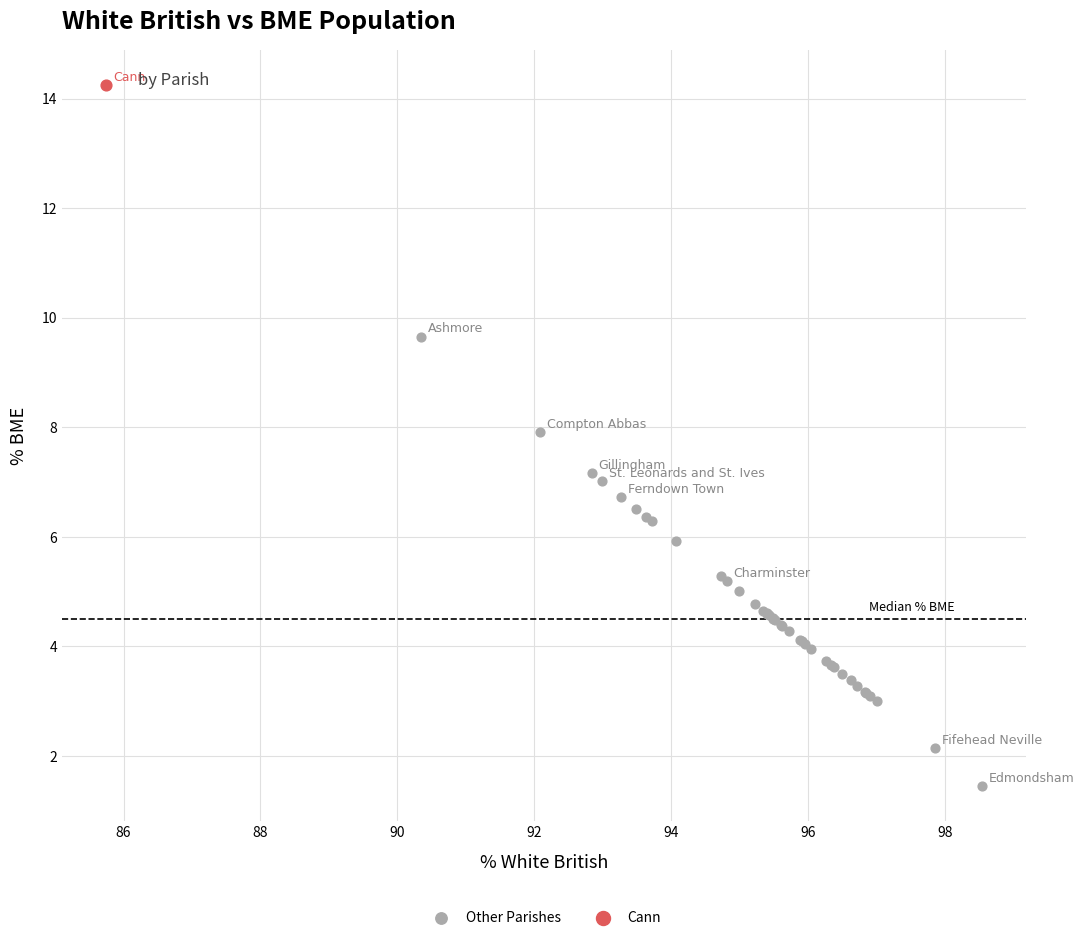

What are all the series names shown in the legend?

Other Parishes, Cann